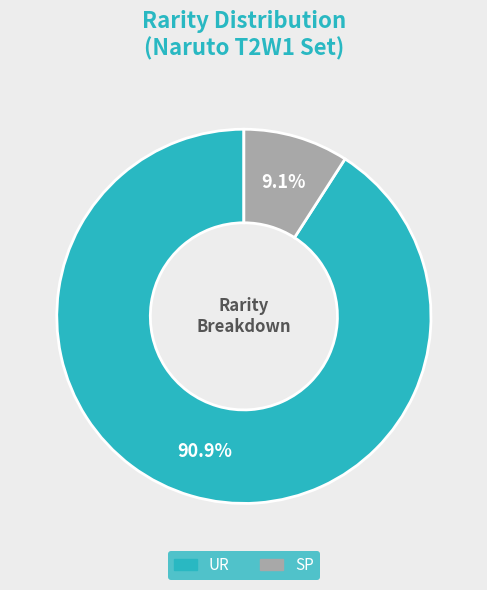

Does SP account for over 50% of the chart?

No